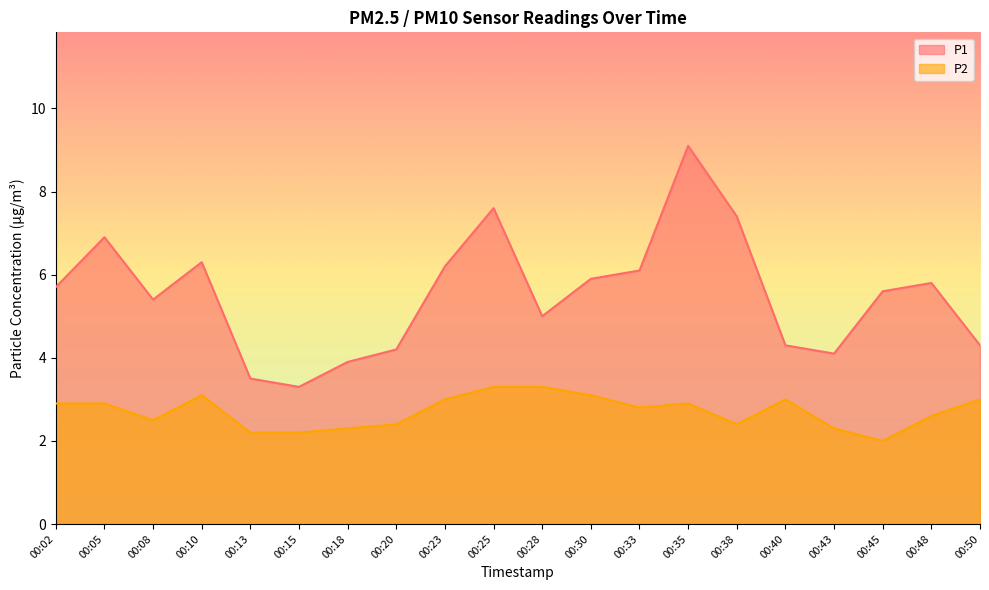

True or false: P1 has more than 2 interior local peaks.

True